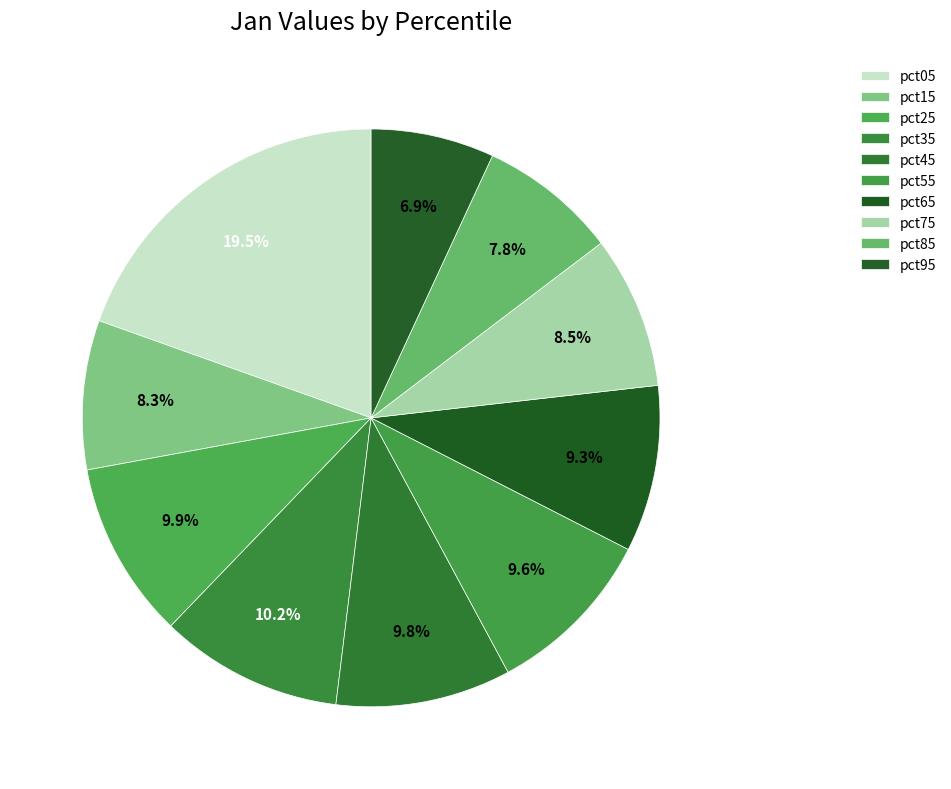

Which slice is the largest?

pct05